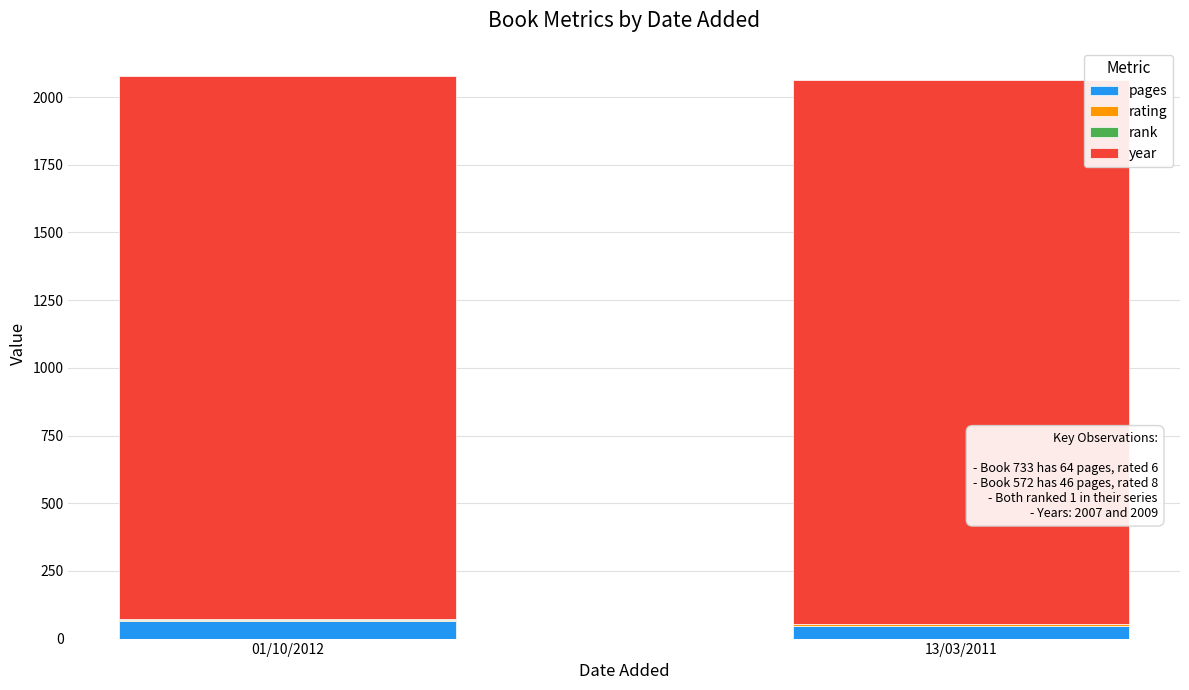

What is the maximum value for pages?

64